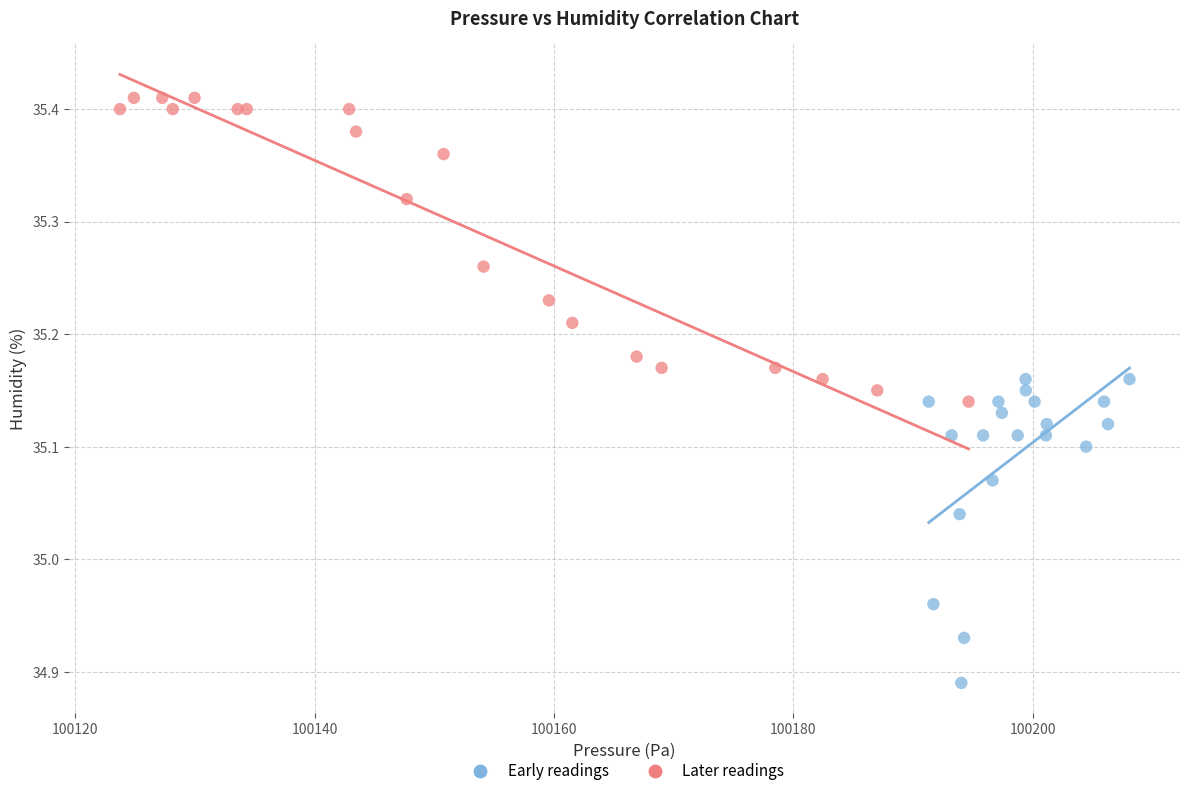

Which series contains the highest Y value?

Later readings